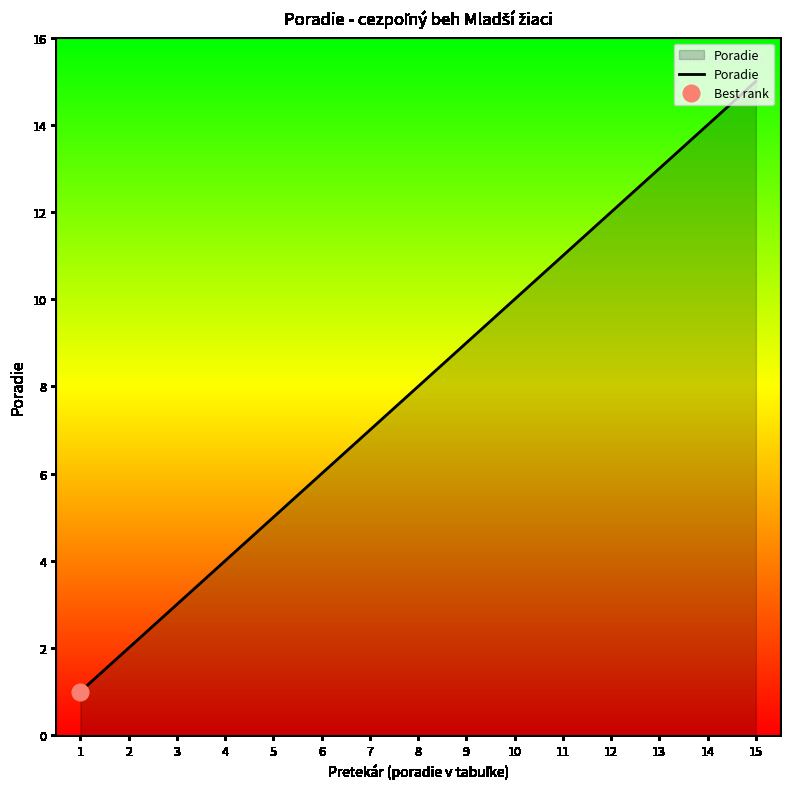

What is the value of the 8th point from the left?

8